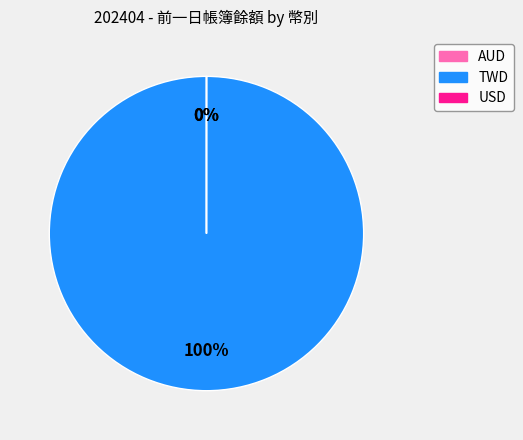

Between USD and TWD, which is larger?

TWD